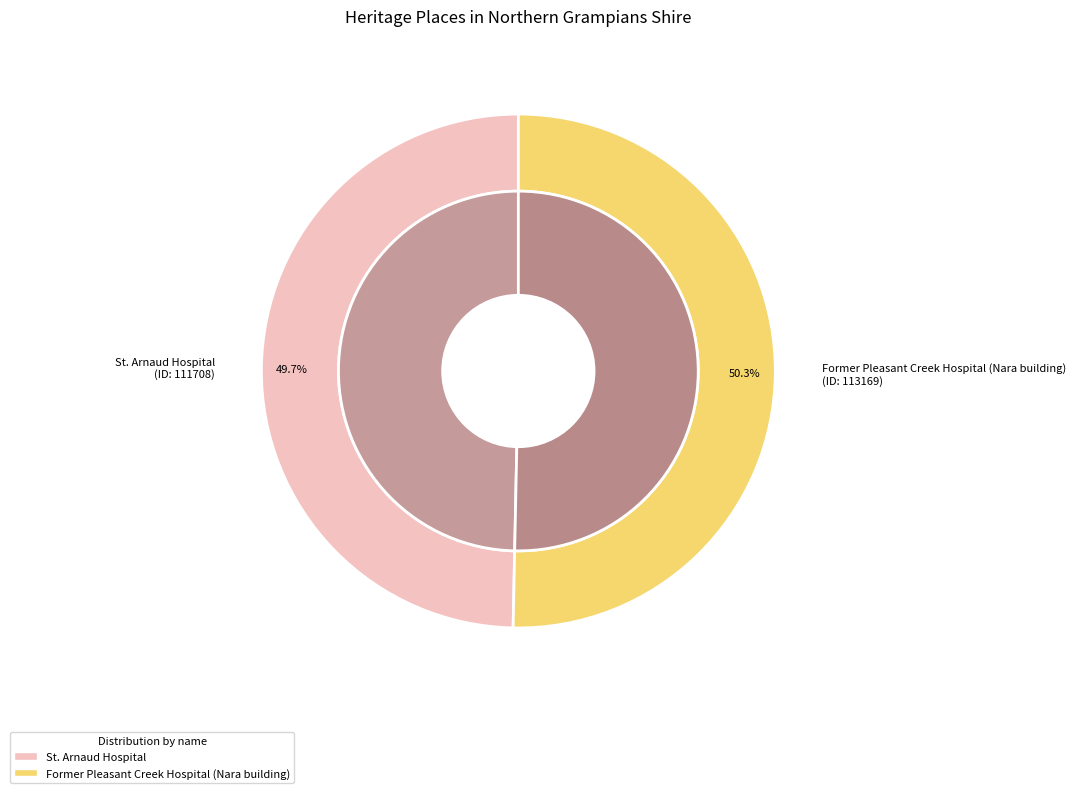

How many slices are in this pie chart?

2